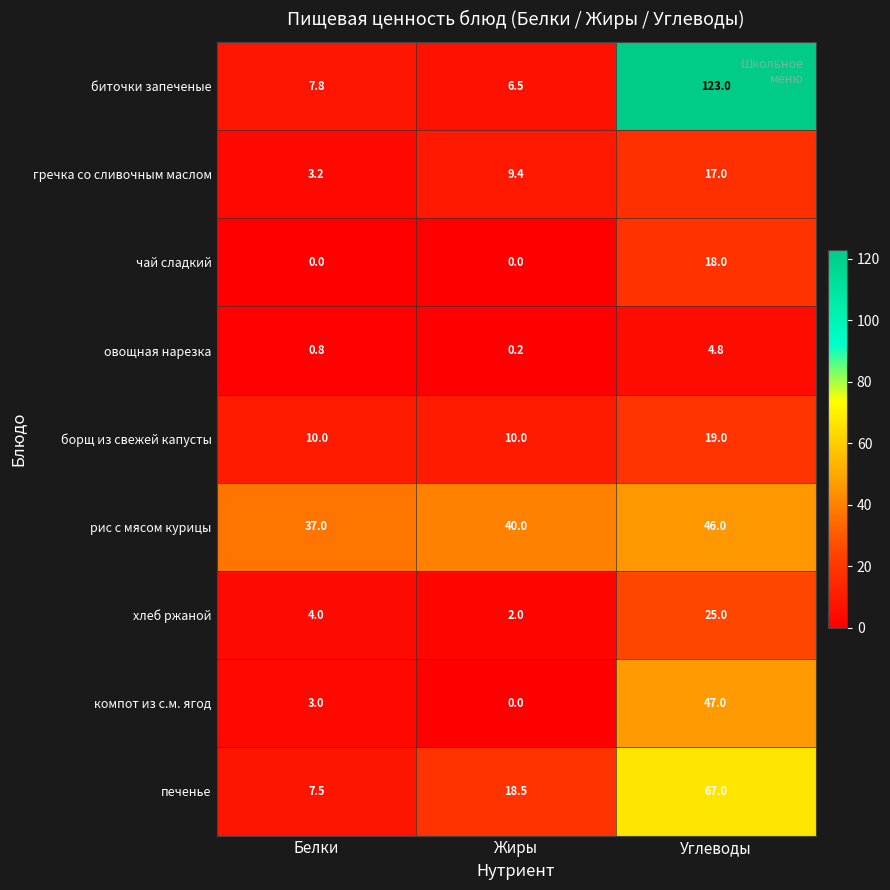

Which series changed the most between Жиры and Углеводы?

биточки запеченые